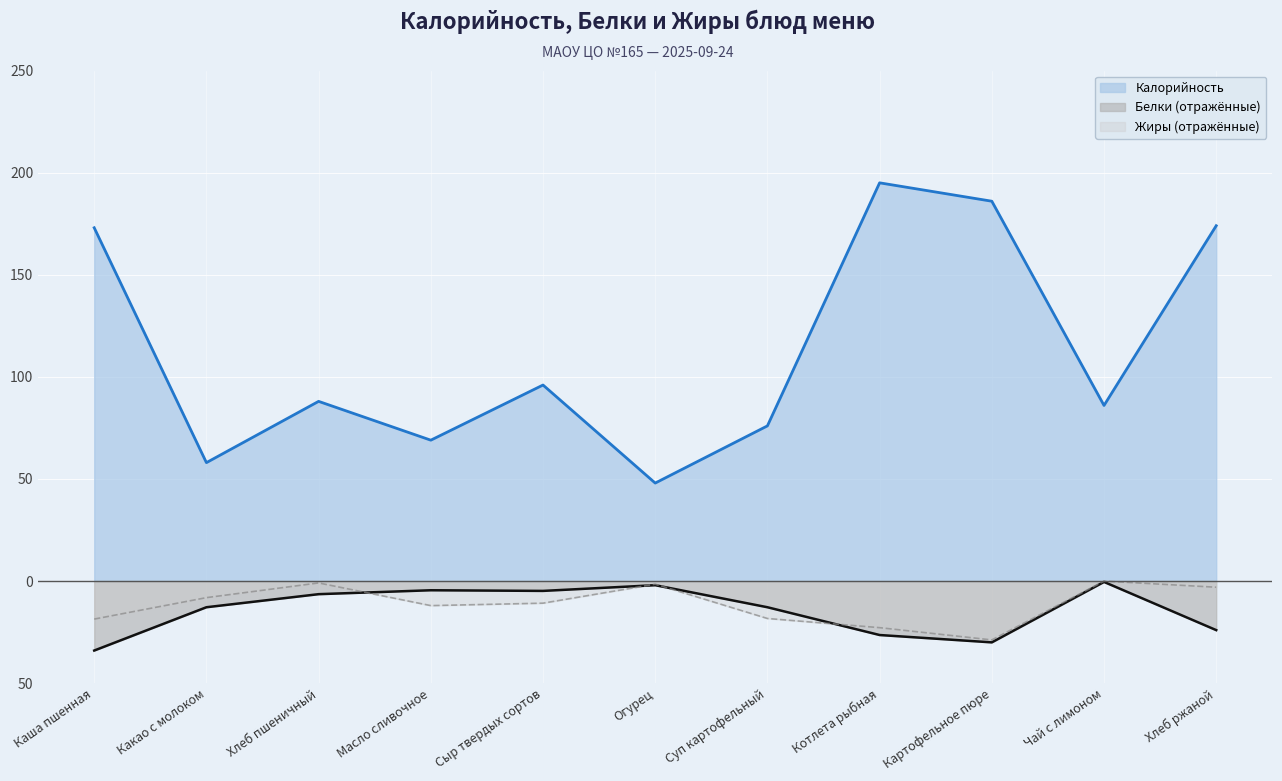

What is the label of the 11th point from the left?

Хлеб ржаной